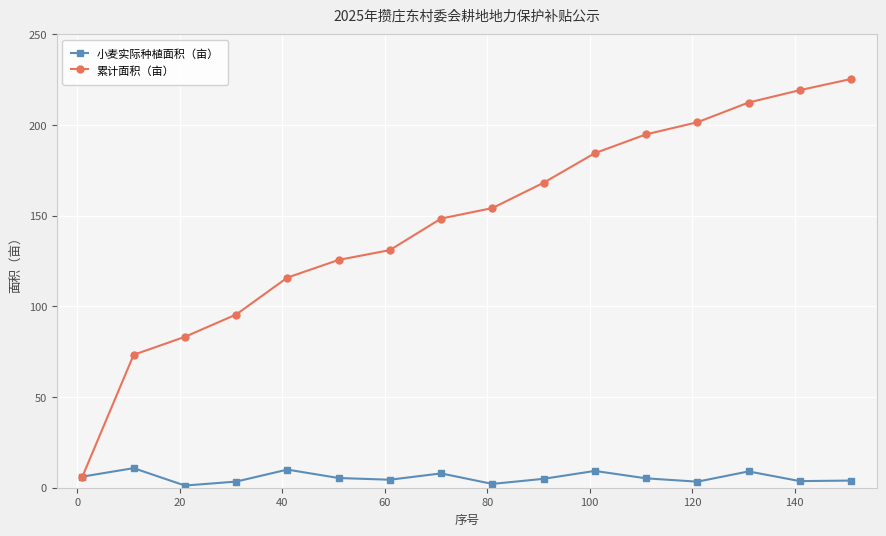

What is the difference between the maximum and minimum values in the 小麦实际种植面积（亩） series?

9.6